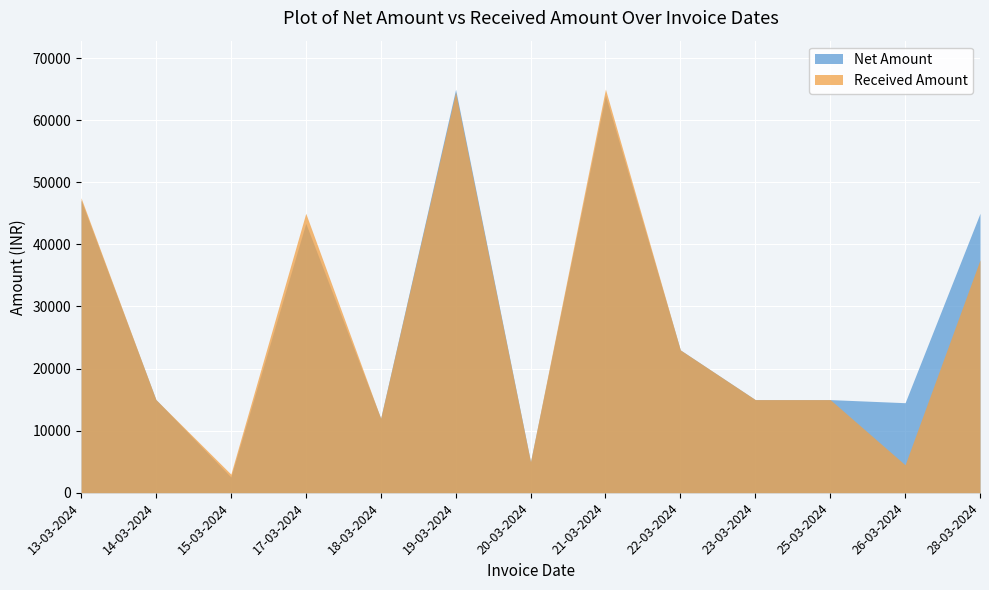

Is it true that Received Amount equals 6593.7 at 20-03-2024?

False